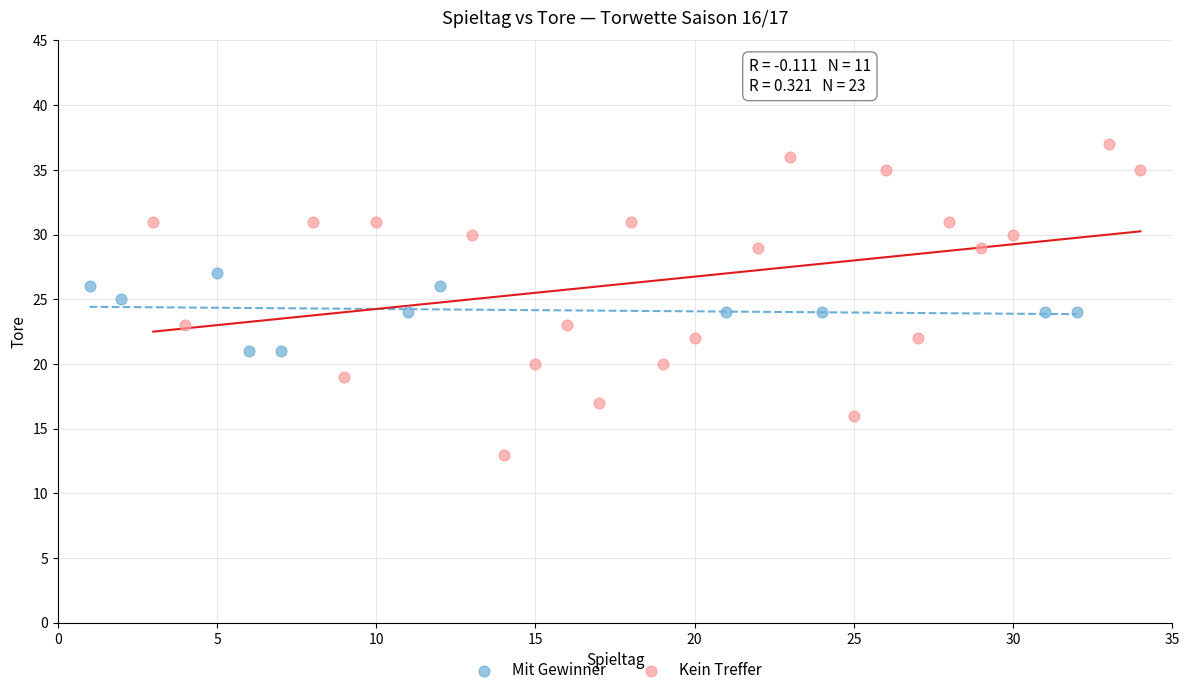

Which series contains the lowest Y value?

Kein Treffer